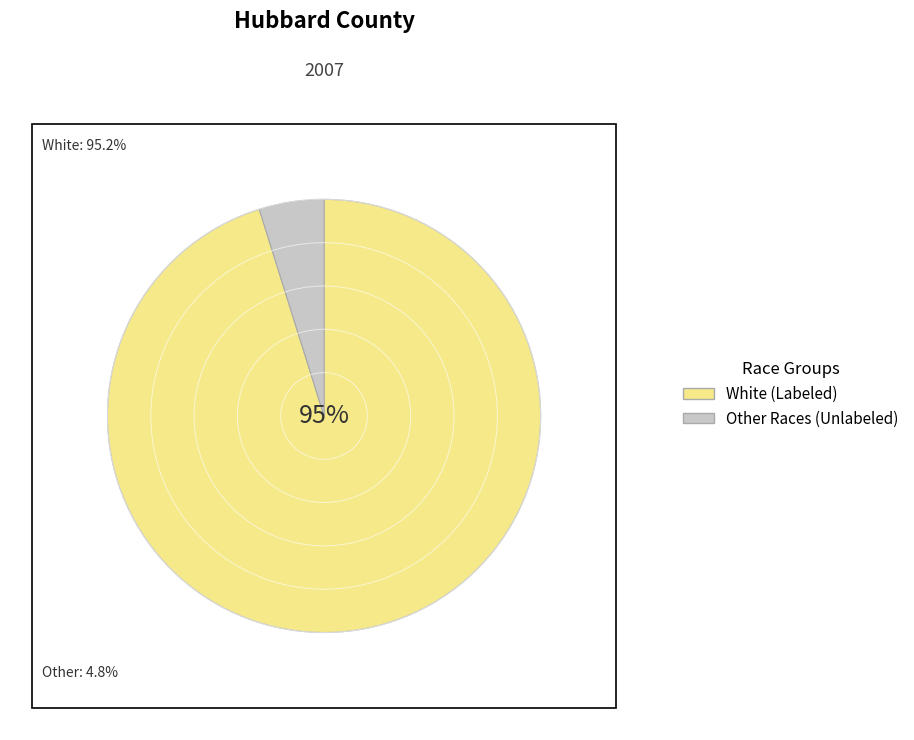

How many slices are in this pie chart?

2